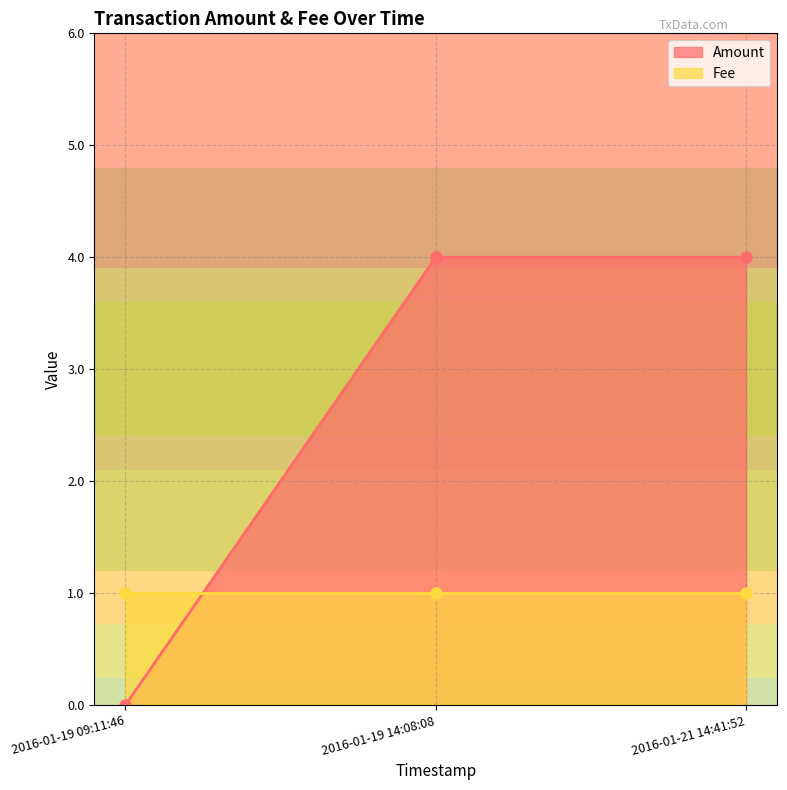

What position from the left is 2016-01-21 14:41:52?

3